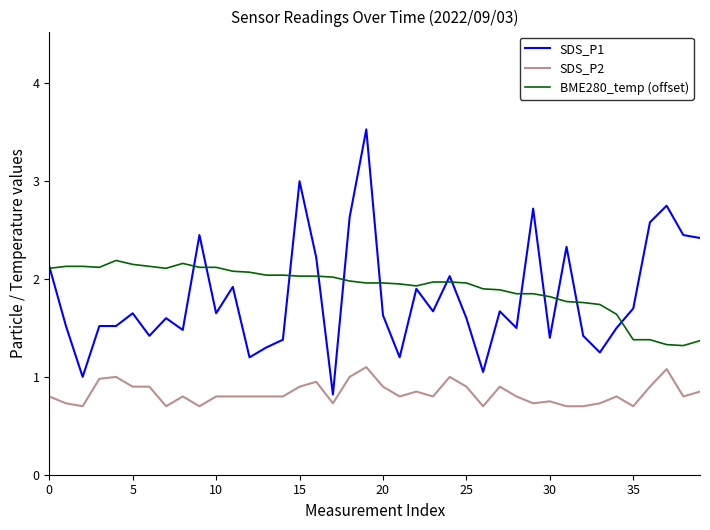

List the series in order of their peak value, highest first.

SDS_P1, BME280_temp (offset), SDS_P2